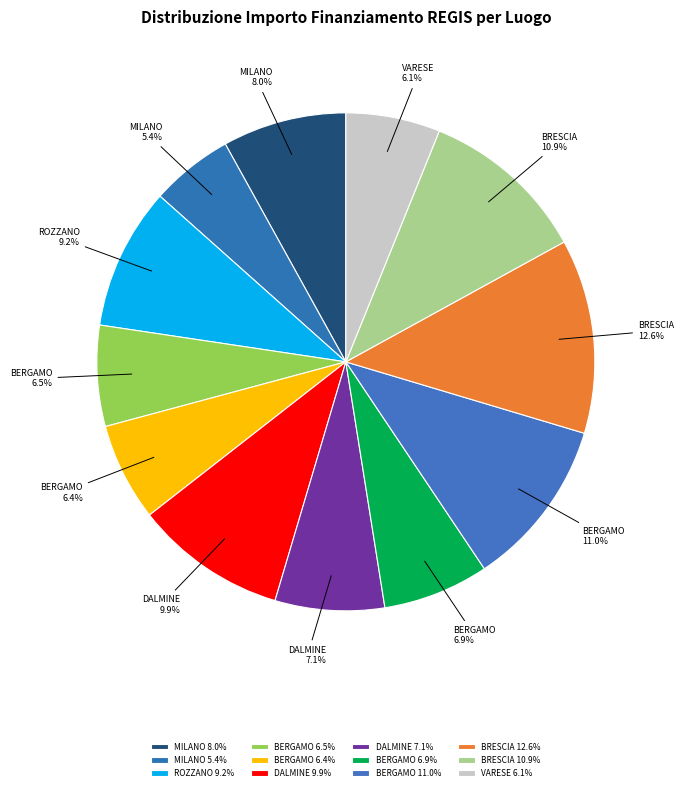

To the nearest percent, what is the difference between the largest and smallest slice percentages?

7%